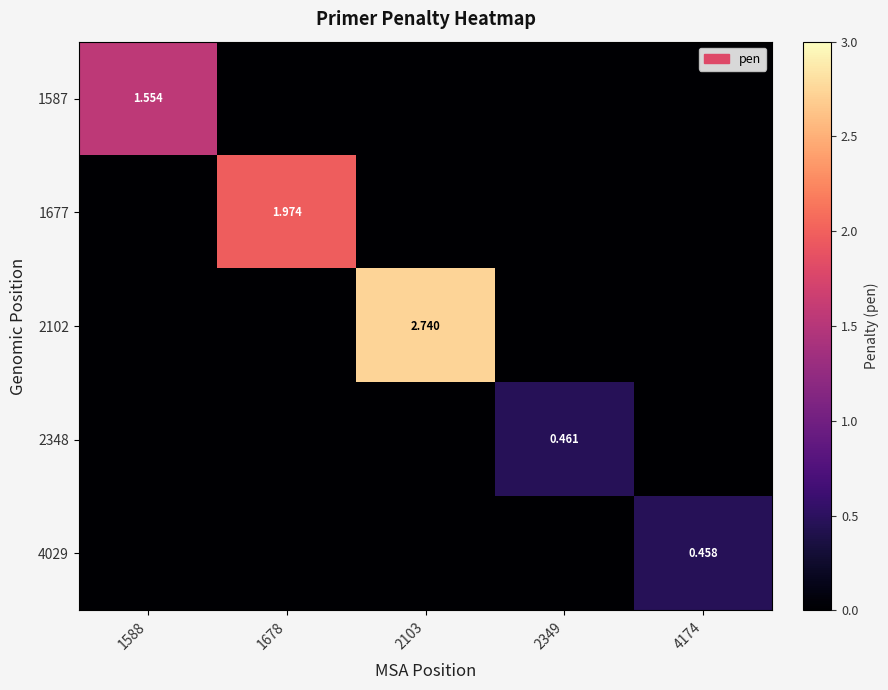

Which category has the lowest value across all series?

1678